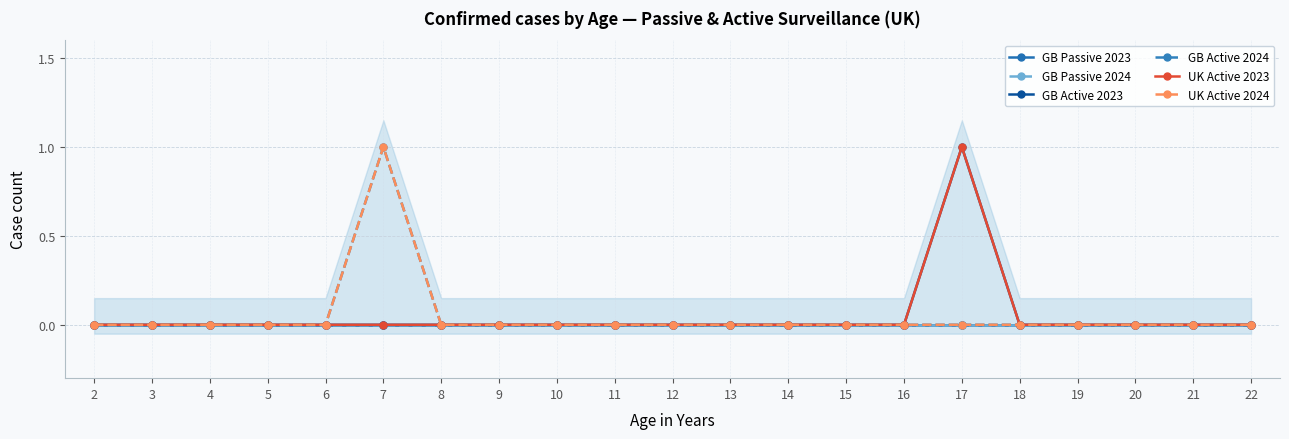

Does the chart display data point markers on the line(s)?

Yes